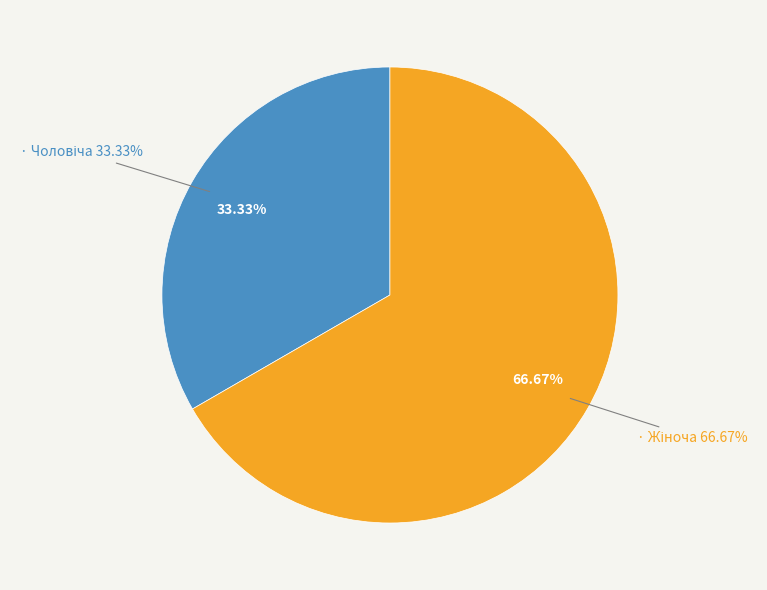

To the nearest percent, what portion does Жіноча represent?

67%